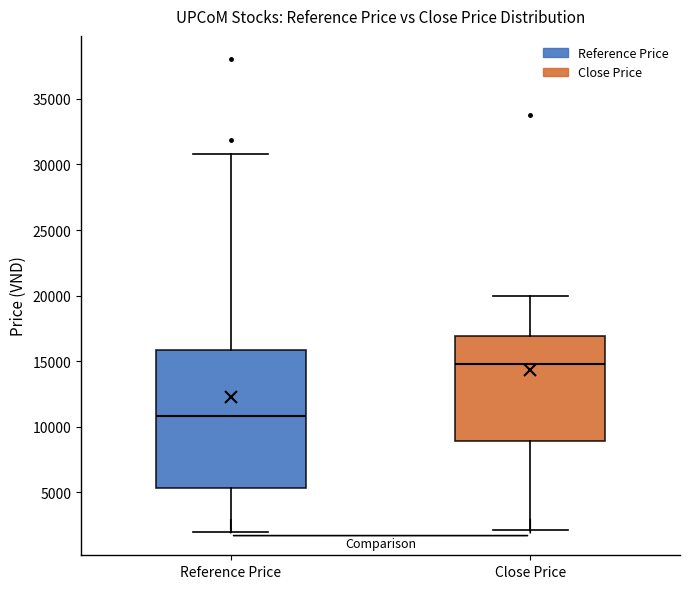

Reading left to right, transcribe this box plot: for each box, give where its median line is, the range the box spans, and where its two whiskers end, as read against the y-axis. The values are not printed on the chart, so give them approximately, as read against the axis.

Reference Price: median 11000, box 5500 to 16000, whiskers 2000 to 31000
Close Price: median 15000, box 9000 to 17000, whiskers 2000 to 20000